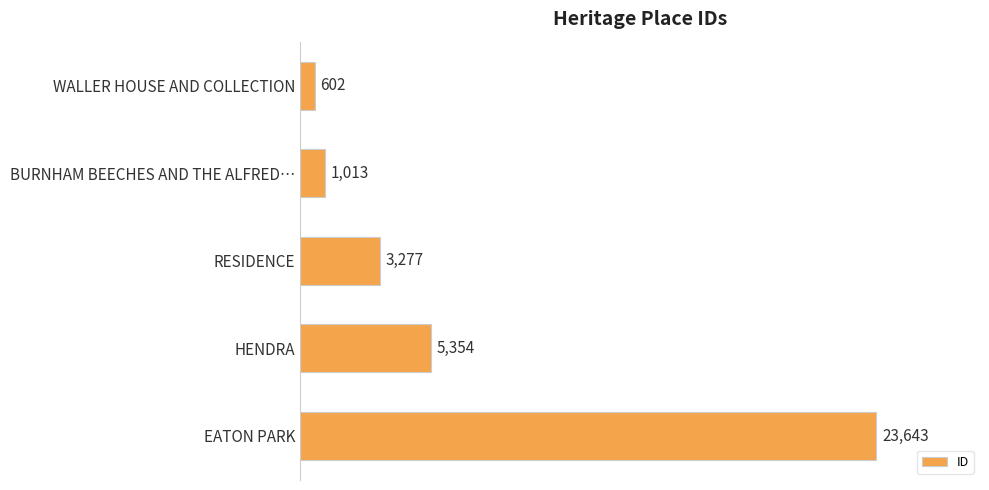

What is the change in value from WALLER HOUSE AND COLLECTION to HENDRA?

+4752